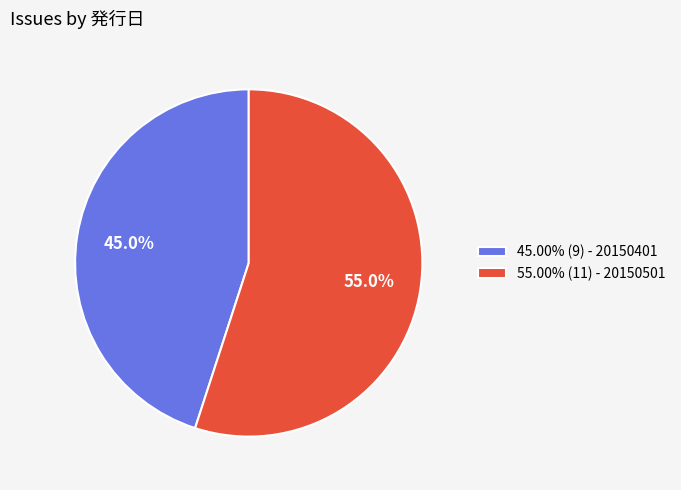

Does any single category account for the majority?

Yes